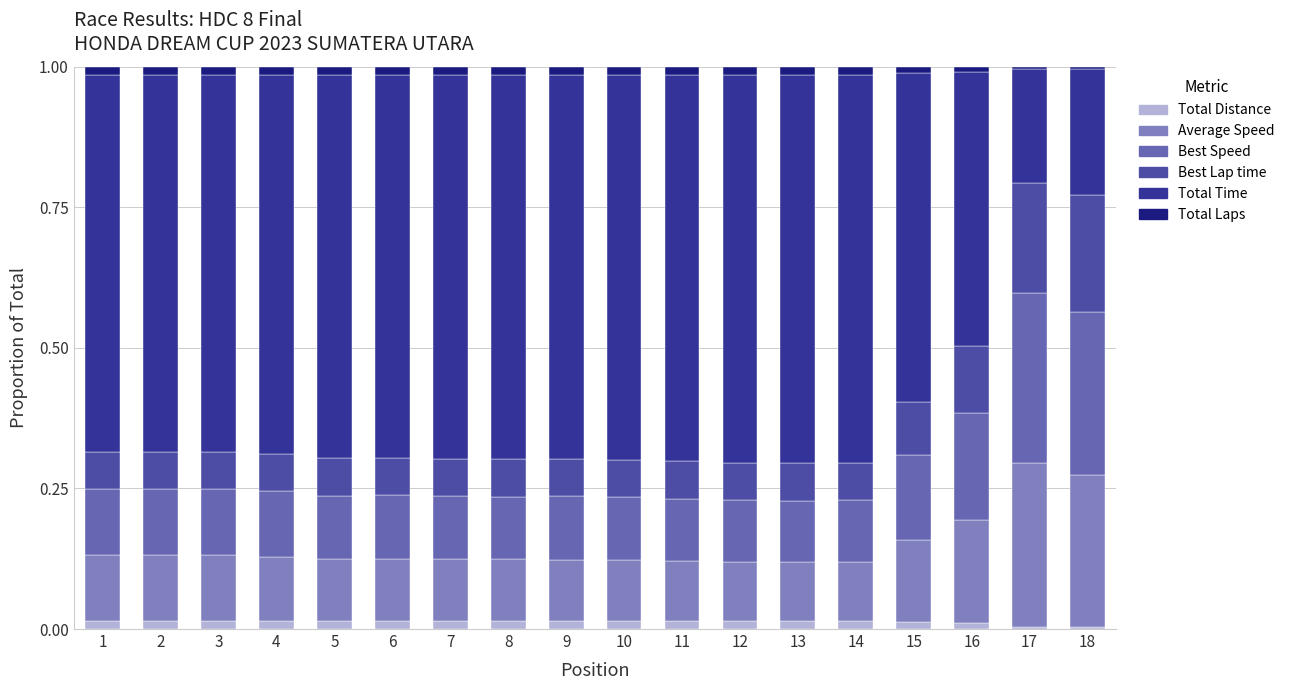

Which series changed the most between 13 and 14?

Best Speed